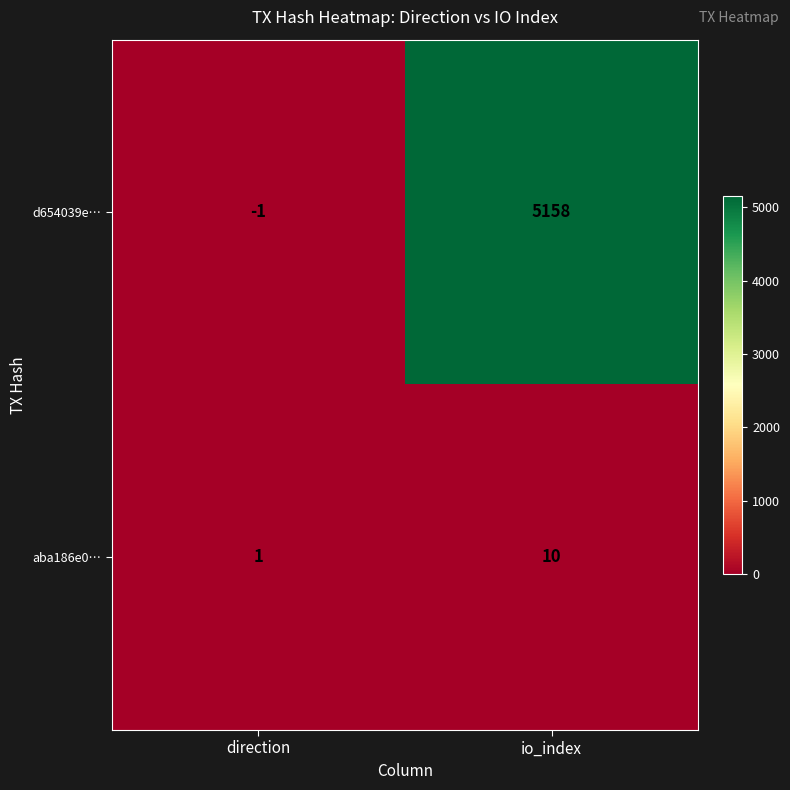

What is the difference between the highest and lowest values at io_index?

5148